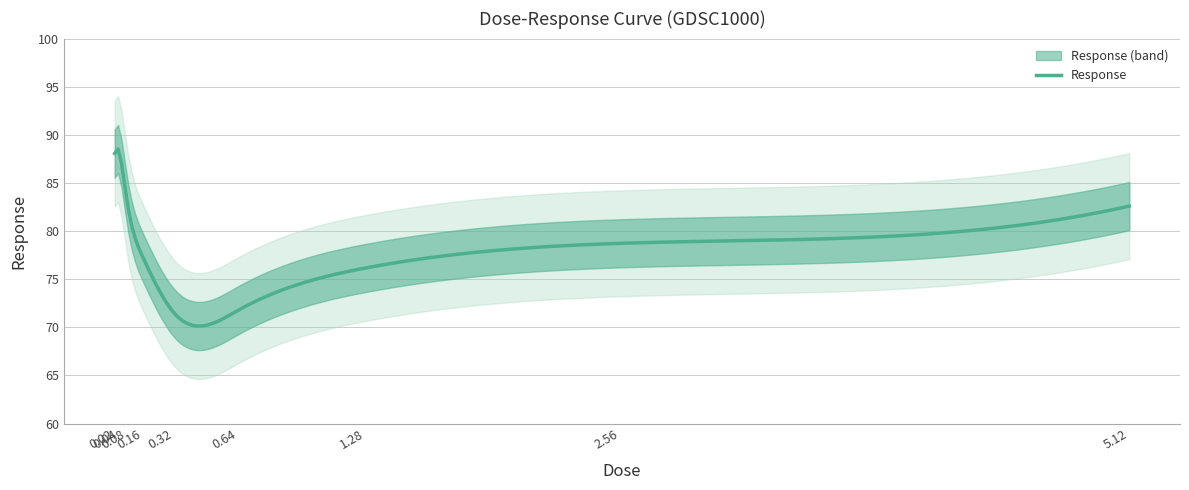

List the labels in order of value, smallest first.

0.32, 0.64, 1.28, 0.16, 2.56, 5.12, 0.08, 0.02, 0.04